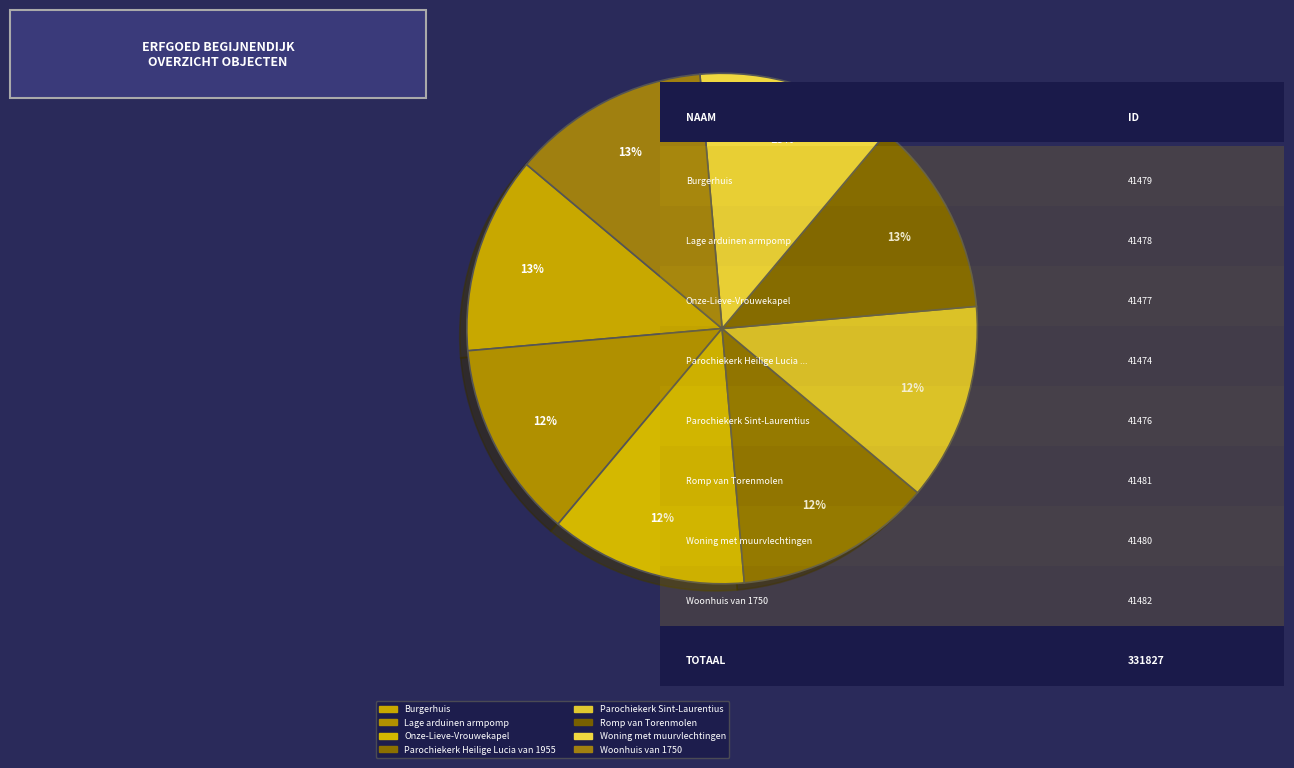

How many slices are in this pie chart?

8